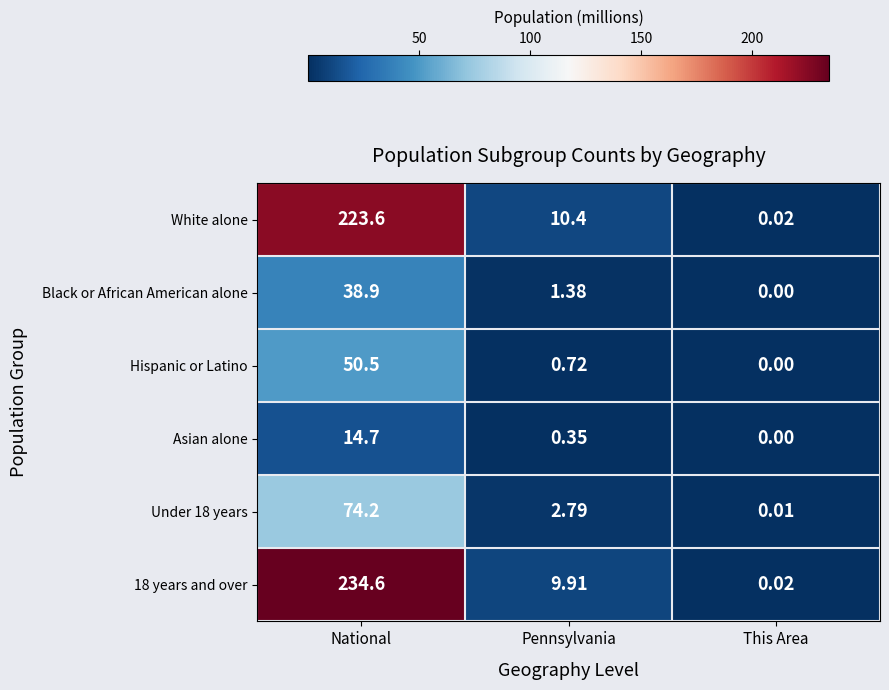

Which category has the highest value across all series?

National